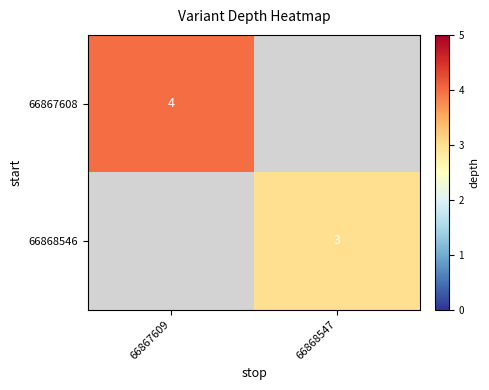

How many categories are shown in the chart?

2